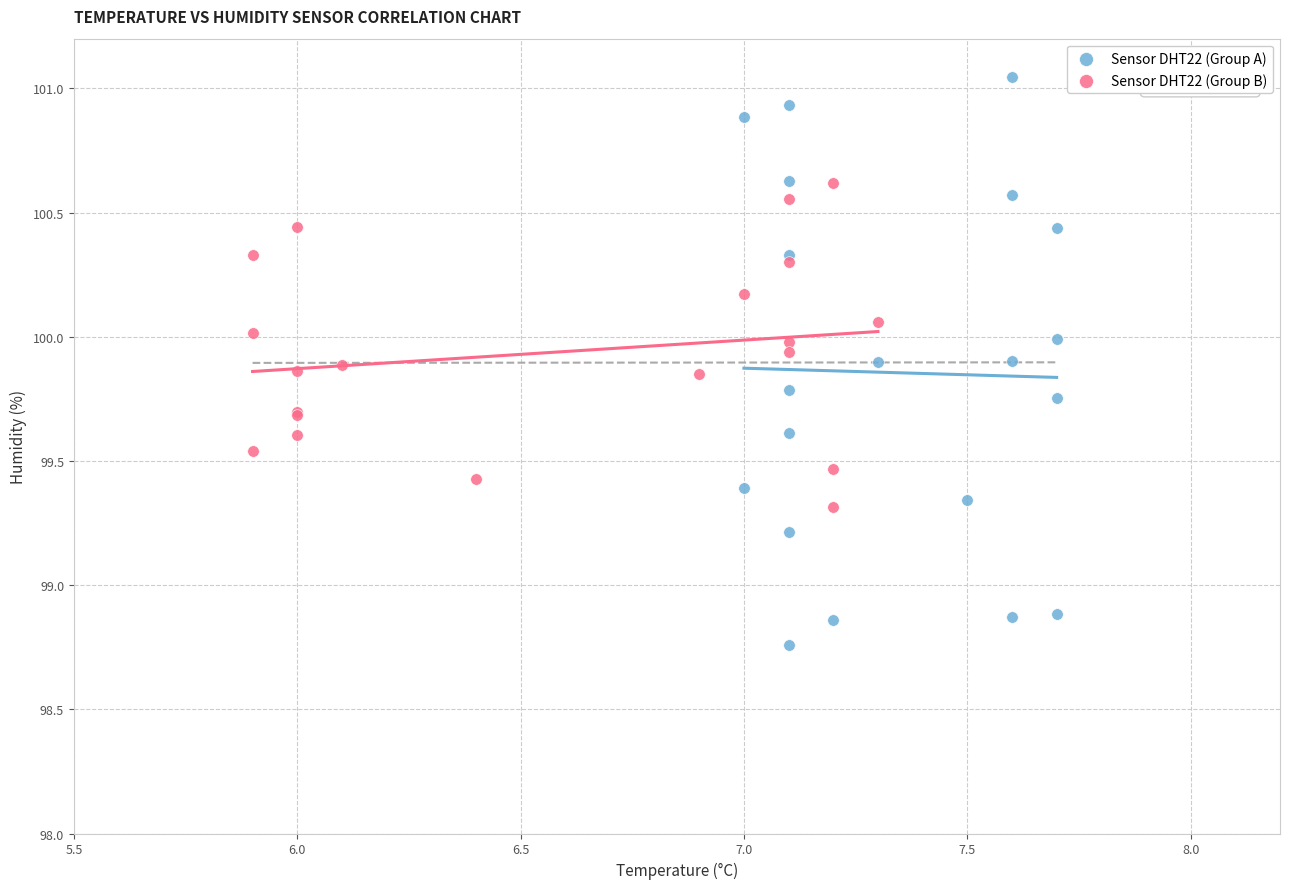

Which series has the largest Y range (max minus min)?

Sensor DHT22 (Group A)